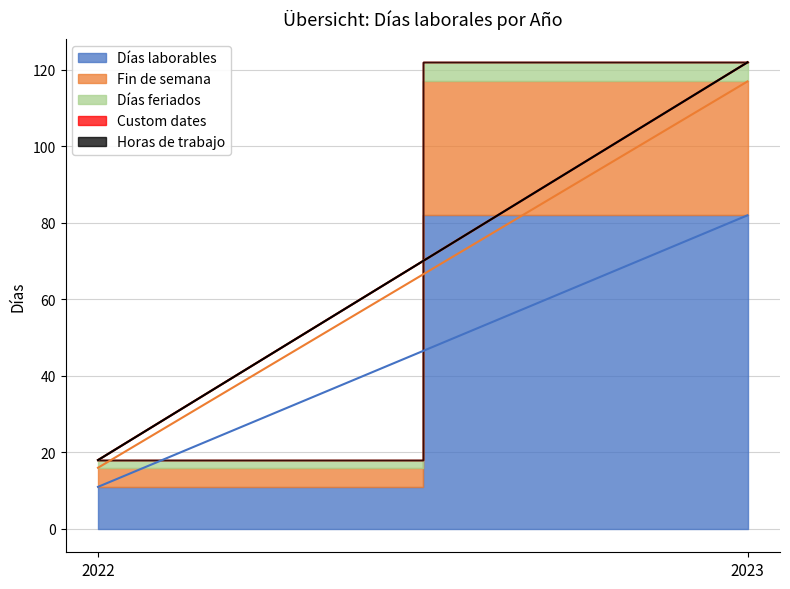

Rank the categories by Días laborables value from lowest to highest.

2022, 2023